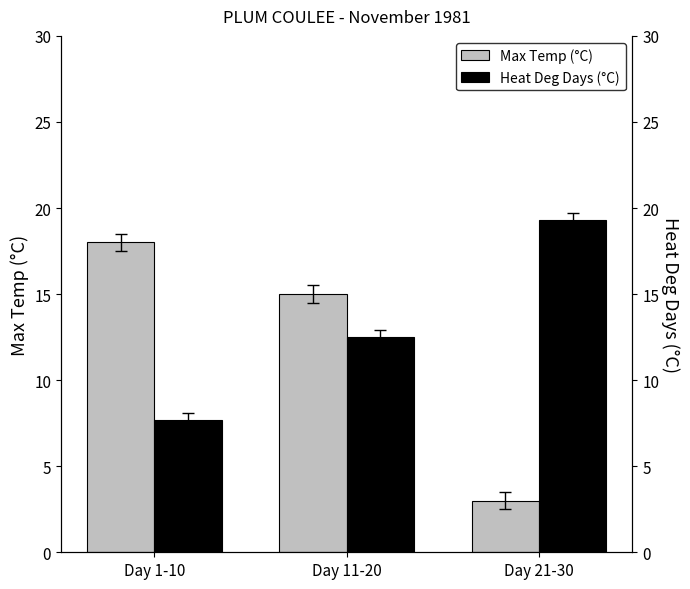

Which has a higher value, Day 21-30 or Day 1-10?

Day 1-10